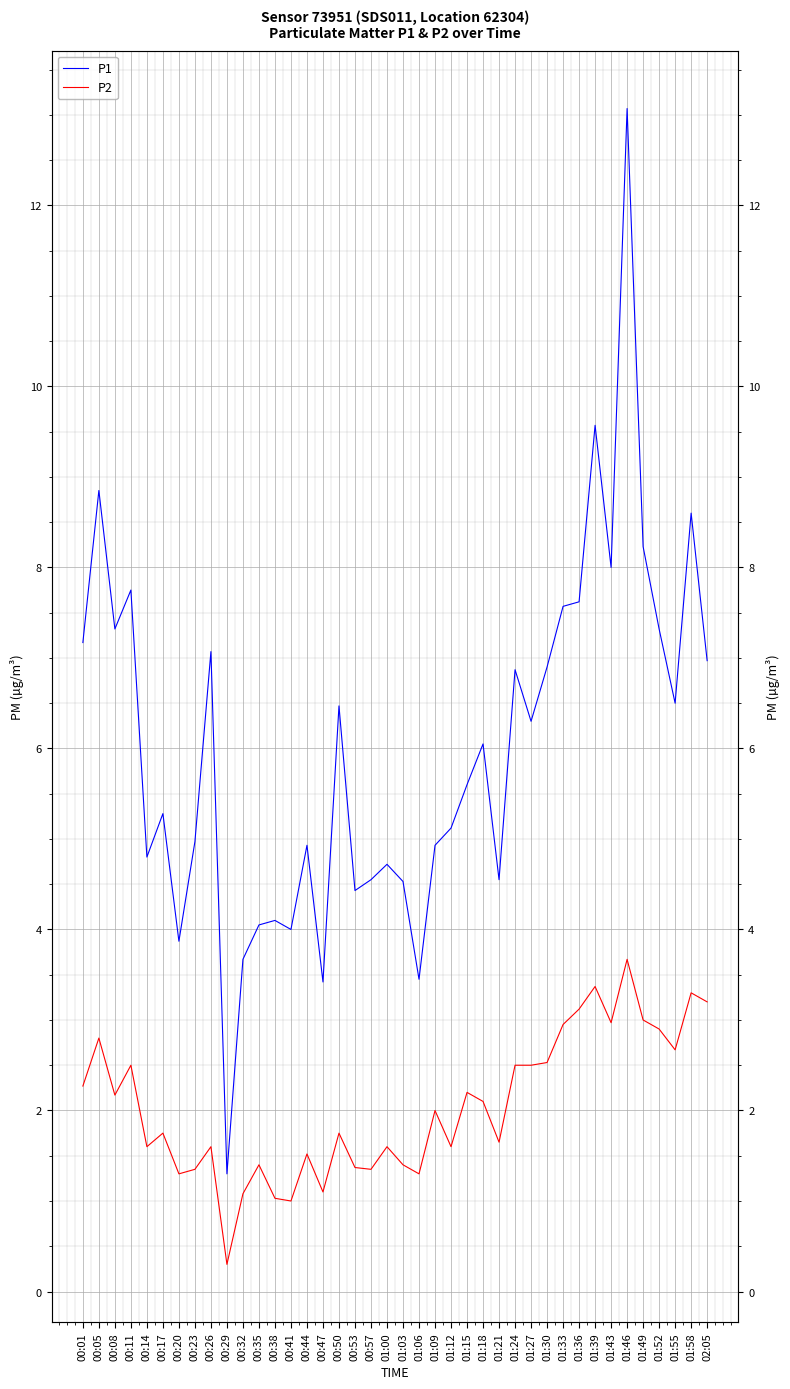

What position from the right is 00:47?

25